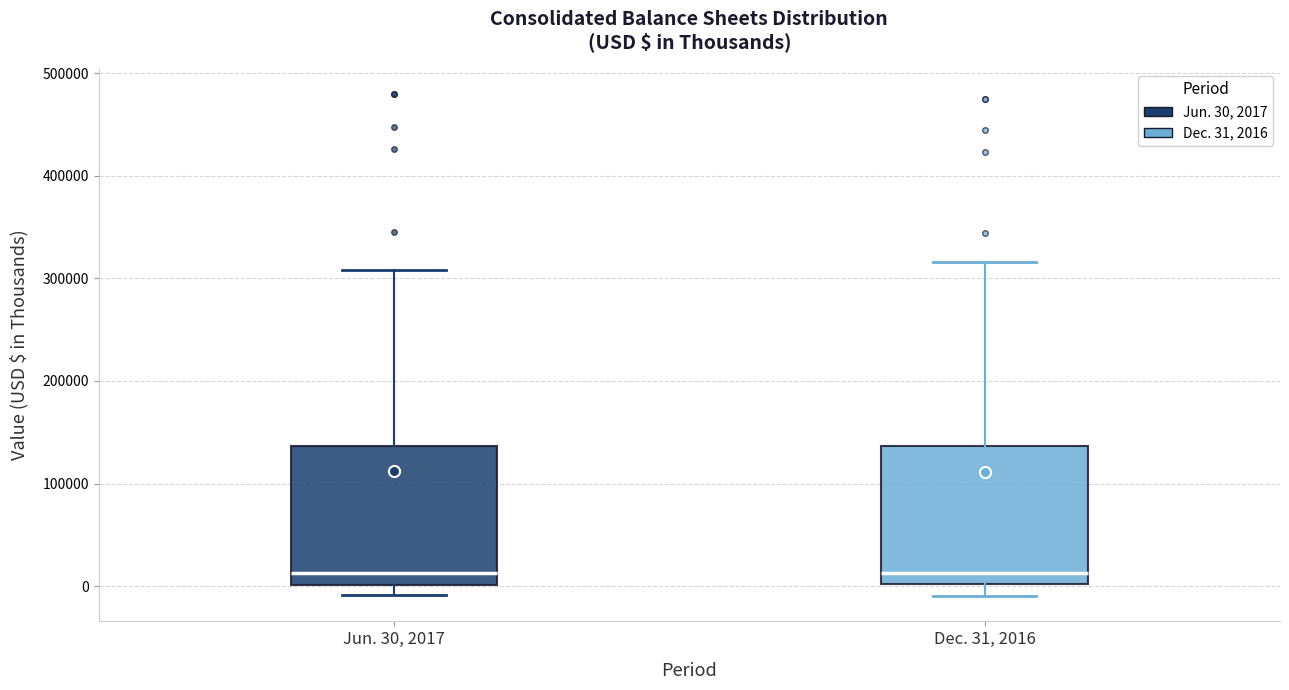

Reading left to right, transcribe this box plot: for each box, give where its median line is, the range the box spans, and where its two whiskers end, as read against the y-axis. The values are not printed on the chart, so give them approximately, as read against the axis.

Jun. 30, 2017: median 10000, box 0 to 140000, whiskers -10000 to 310000
Dec. 31, 2016: median 10000, box 0 to 140000, whiskers -10000 to 320000